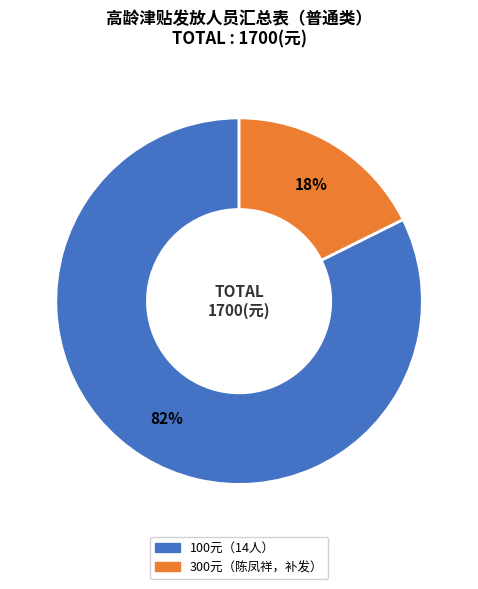

To the nearest percent, what is the average slice percentage?

50%